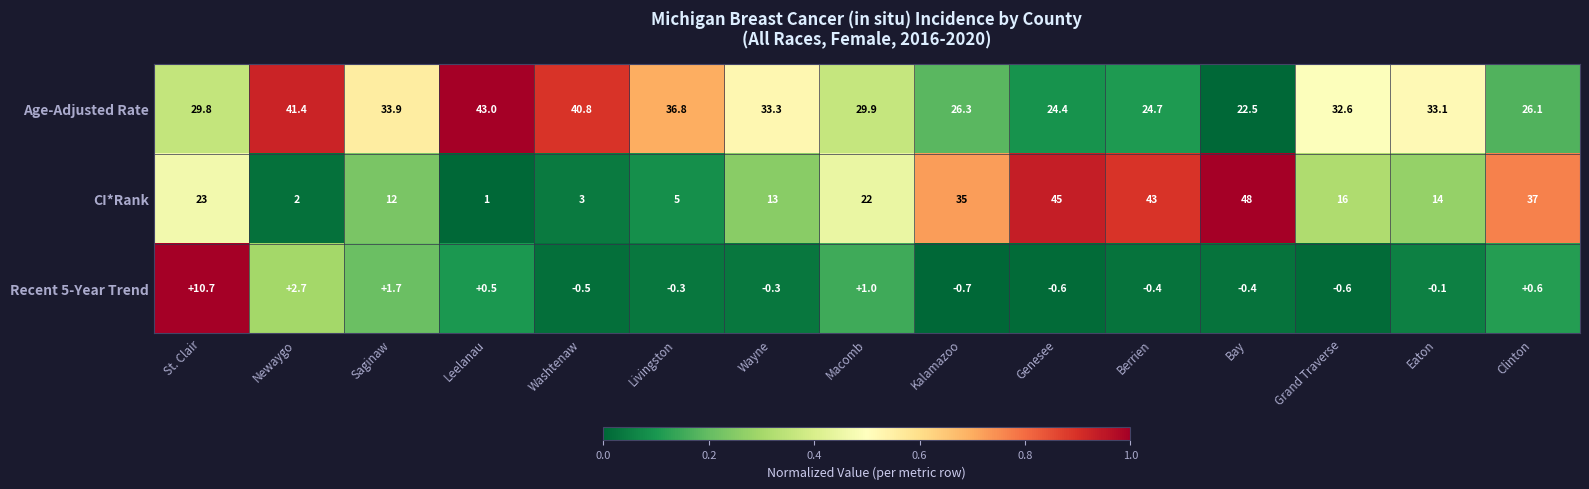

List the series in order of their peak value, lowest first.

Recent 5-Year Trend, Age-Adjusted Rate, CI*Rank